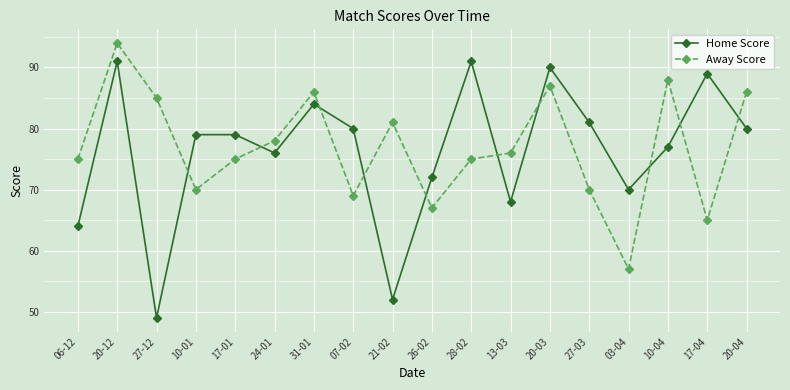

At which category does the chart reach its minimum across all series?

27-12